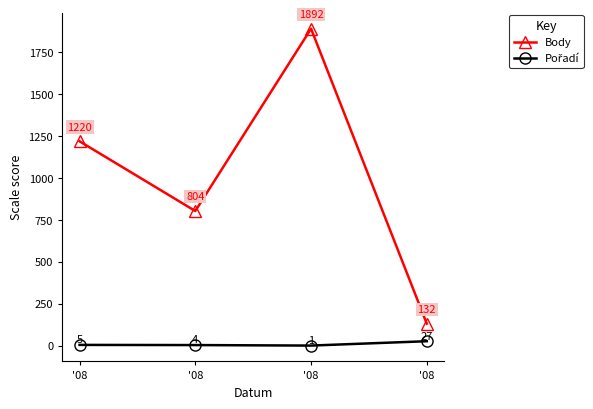

How many lines are shown in the chart?

2